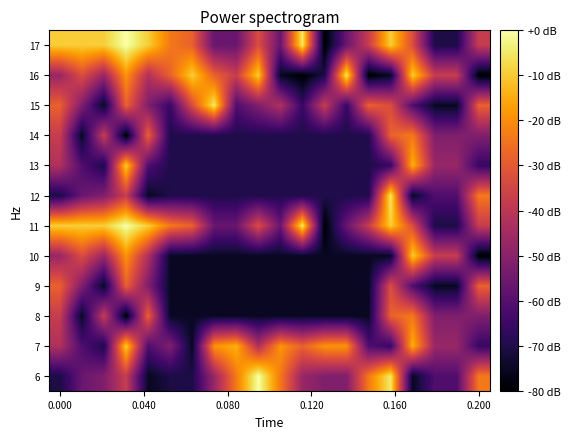

Reading left to right, what are all the values shown in this chart?

6: -70.6	-56.5	-51.8	-37.6	-75.3	-70.6	-70.6	-47.1	-23.5	0.0	-23.5	-47.1	-51.8	-51.8	-23.5	-4.7	-75.3	-61.2	-61.2	-23.5
7: -42.4	-61.2	-70.6	-9.4	-61.2	-51.8	-75.3	-18.8	-14.1	-42.4	-18.8	-28.2	-18.8	-18.8	-61.2	-65.9	-14.1	-47.1	-47.1	-65.9
8: -37.6	-75.3	-37.6	-80.0	-28.2	-75.0	-75.0	-75.0	-75.0	-75.0	-75.0	-75.0	-75.0	-75.0	-75.0	-28.2	-23.5	-51.8	-51.8	-51.8
9: -28.2	-51.8	-75.3	-28.2	-51.8	-75.0	-75.0	-75.0	-75.0	-75.0	-75.0	-75.0	-75.0	-75.0	-75.0	-32.9	-61.2	-75.3	-75.3	-28.2
10: -47.1	-32.9	-47.1	-18.8	-42.4	-75.0	-75.0	-75.0	-75.0	-75.0	-75.0	-75.0	-75.0	-75.0	-75.0	-75.3	-9.4	-37.6	-37.6	-80.0
11: -9.4	-9.4	-9.4	0.0	-9.4	-23.5	-28.2	-56.5	-56.5	-32.9	-56.5	-4.7	-80.0	-56.5	-37.6	-9.4	-32.9	-70.6	-70.6	-37.6
12: -70.6	-56.5	-51.8	-37.6	-75.3	-70.0	-70.0	-70.0	-70.0	-70.0	-70.0	-70.0	-70.0	-70.0	-70.0	-4.7	-75.3	-61.2	-61.2	-23.5
13: -42.4	-61.2	-70.6	-9.4	-61.2	-70.0	-70.0	-70.0	-70.0	-70.0	-70.0	-70.0	-70.0	-70.0	-70.0	-65.9	-14.1	-47.1	-47.1	-65.9
14: -37.6	-75.3	-37.6	-80.0	-28.2	-70.0	-70.0	-70.0	-70.0	-70.0	-70.0	-70.0	-70.0	-70.0	-70.0	-28.2	-23.5	-51.8	-51.8	-51.8
15: -28.2	-51.8	-75.3	-28.2	-51.8	-65.9	-32.9	-4.7	-61.2	-51.8	-42.4	-65.9	-37.6	-65.9	-28.2	-32.9	-61.2	-75.3	-75.3	-28.2
16: -47.1	-32.9	-47.1	-18.8	-42.4	-28.2	-9.4	-28.2	-37.6	-9.4	-75.3	-80.0	-70.6	-4.7	-80.0	-75.3	-9.4	-37.6	-37.6	-80.0
17: -9.4	-9.4	-9.4	0.0	-9.4	-23.5	-28.2	-56.5	-56.5	-32.9	-56.5	-4.7	-80.0	-56.5	-37.6	-9.4	-32.9	-70.6	-70.6	-37.6